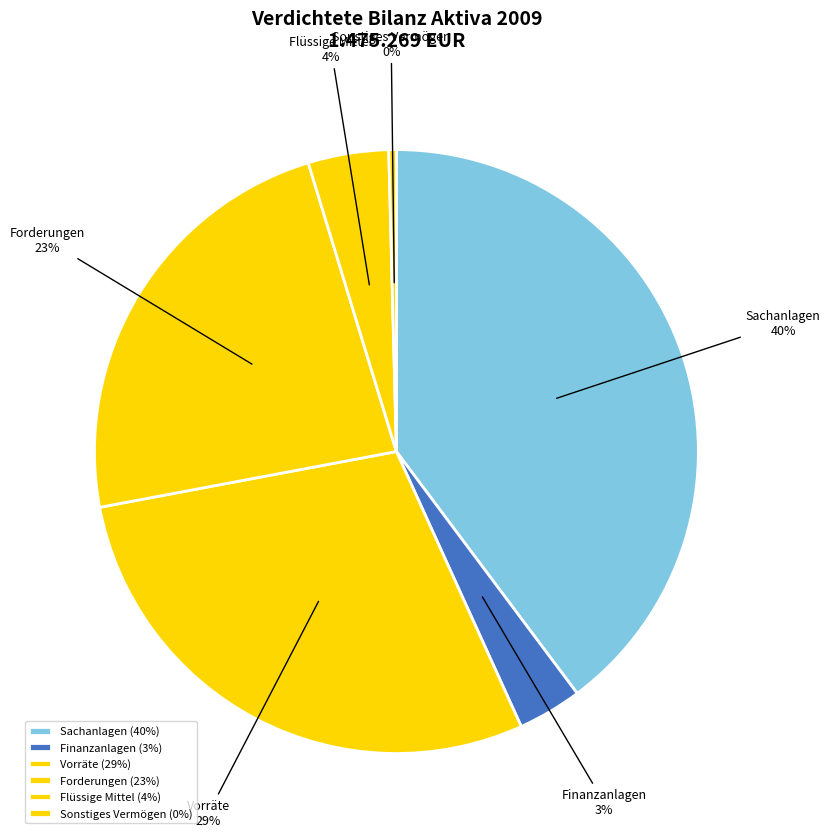

The Sonstiges Vermögen slice represents 0% of the pie. True or false?

True